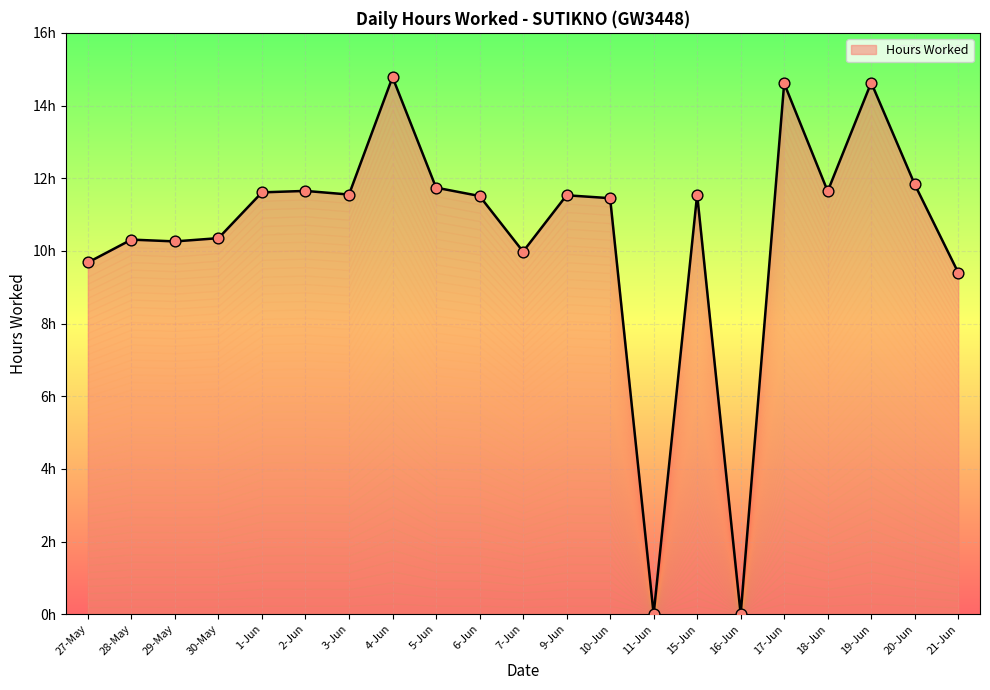

What is the change in value from 29-May to 30-May?

+0.1